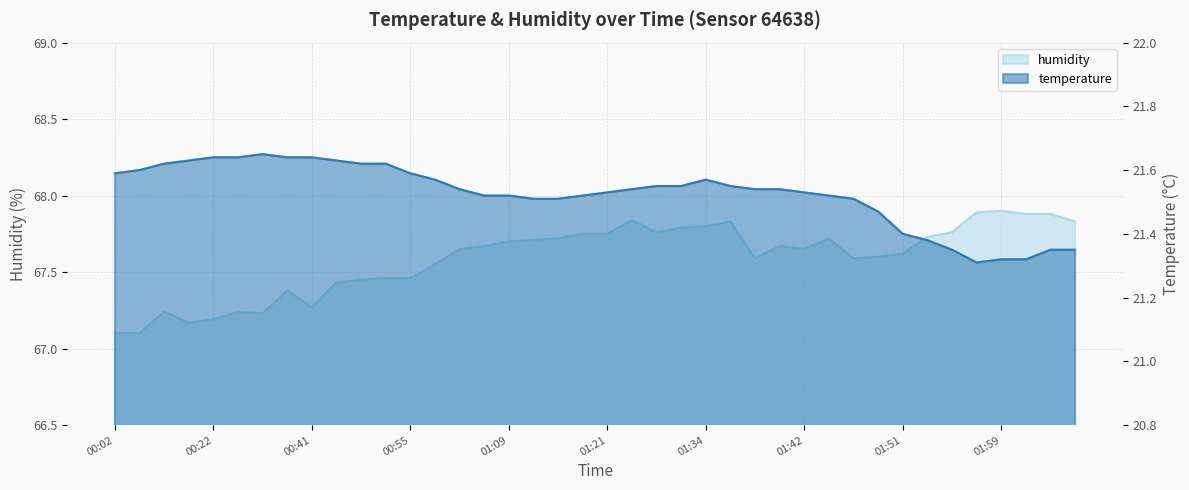

What is the label of the 36th point from the left?

01:57